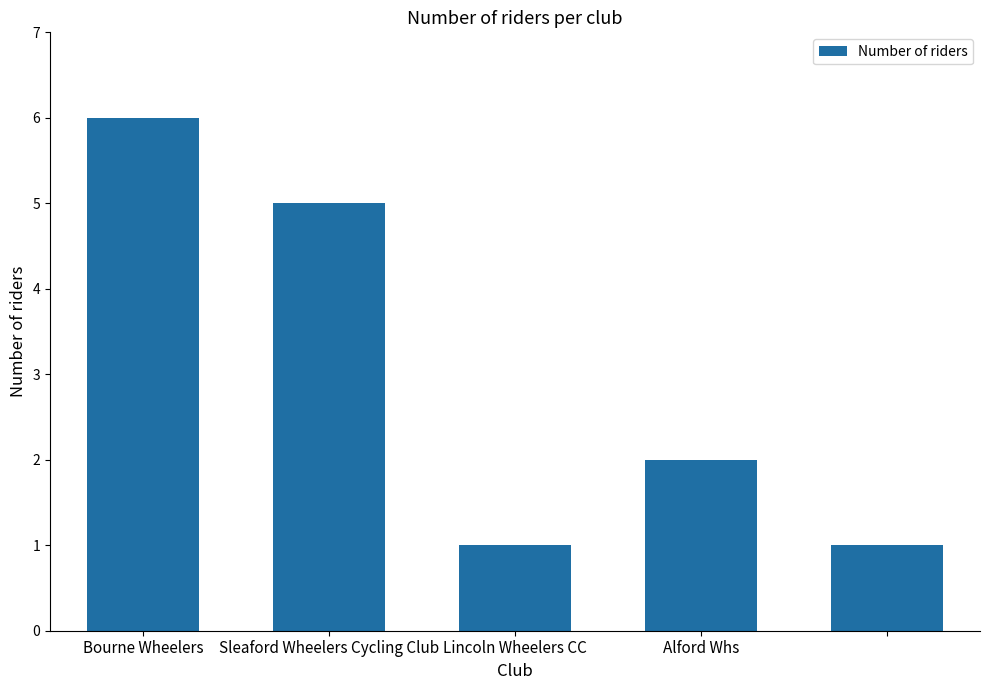

What is the maximum value shown in the chart?

6